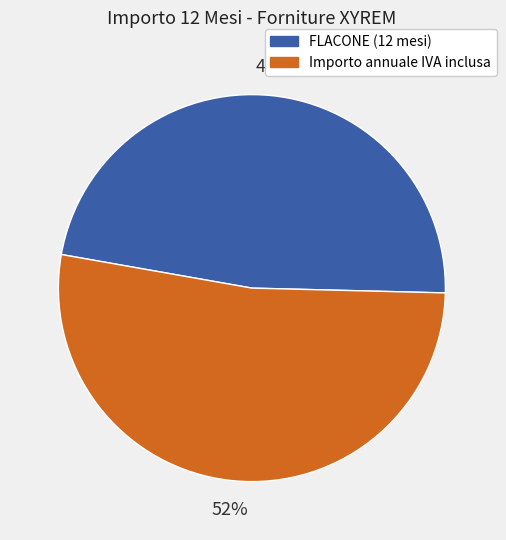

Approximately how many times larger is the value at Importo annuale IVA inclusa compared to FLACONE (12 mesi)?

1.1